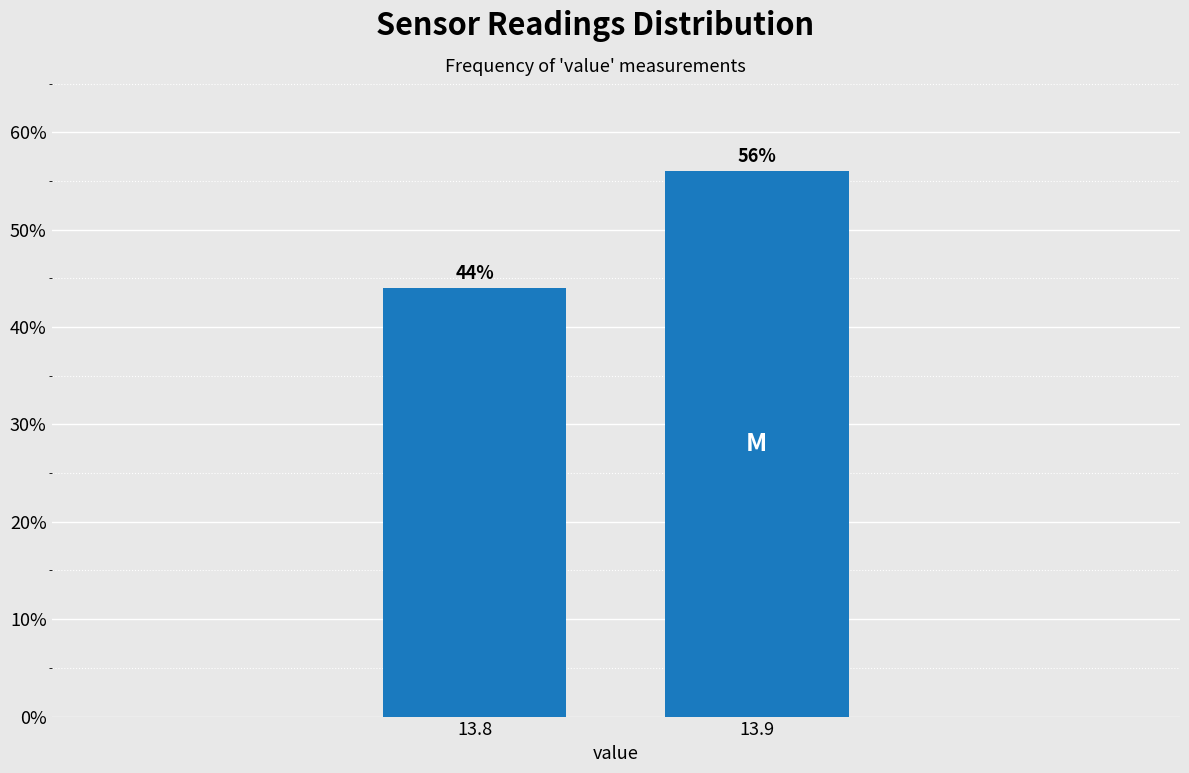

Reading left to right, extract all data points from this chart.

13.8=44.0	13.9=56.0